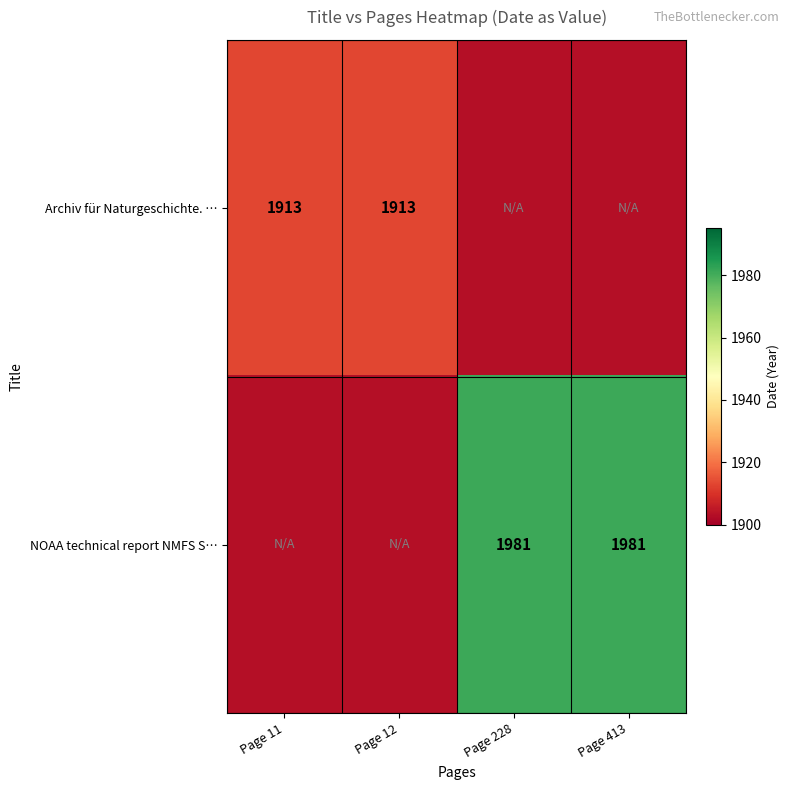

Which label corresponds to the largest value in the chart?

Page 228